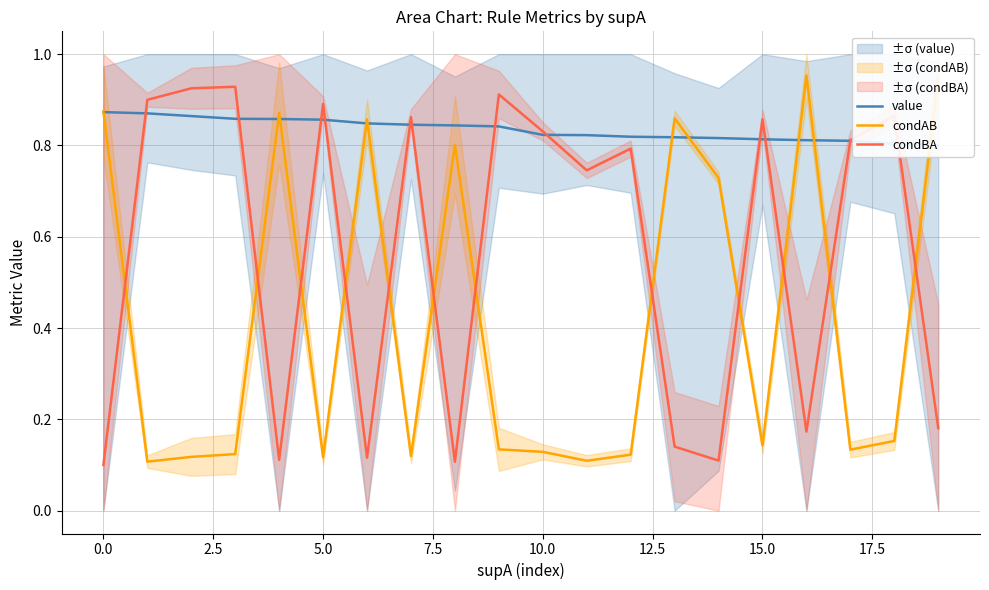

True or false: value and condAB cross at least once.

True